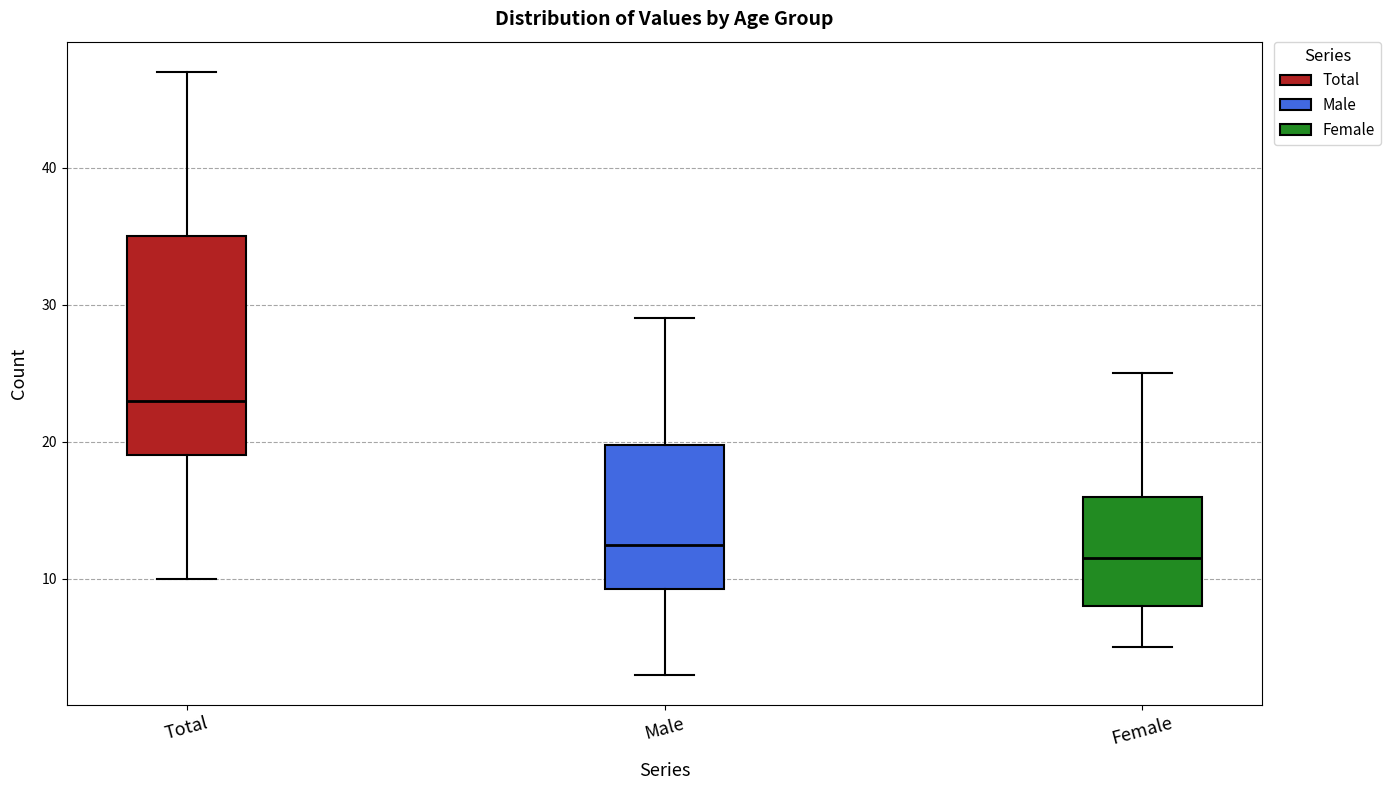

Reading left to right, transcribe this box plot: for each box, give where its median line is, the range the box spans, and where its two whiskers end, as read against the y-axis. The values are not printed on the chart, so give them approximately, as read against the axis.

Total: median 23, box 19 to 35, whiskers 10 to 47
Male: median 13, box 9 to 20, whiskers 3 to 29
Female: median 12, box 8 to 16, whiskers 5 to 25